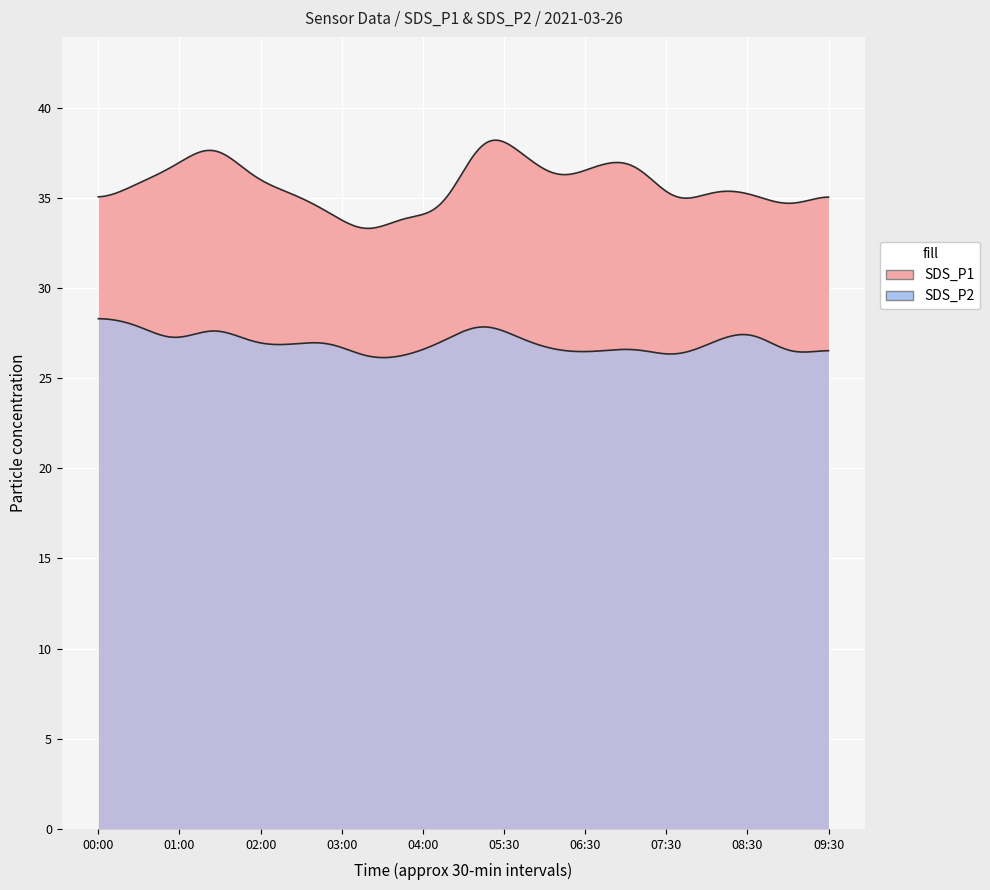

Rank the series by their average value, from highest to lowest.

SDS_P1, SDS_P2